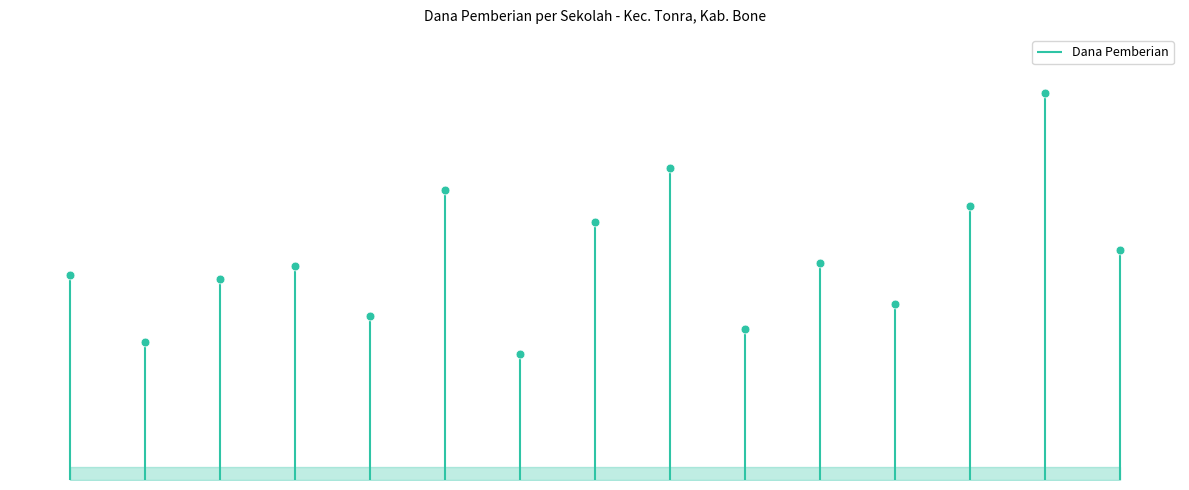

Between SD INPRES 10/73 BULU-BULU and SD NEGERI 247 PADATUO, which is larger?

SD INPRES 10/73 BULU-BULU